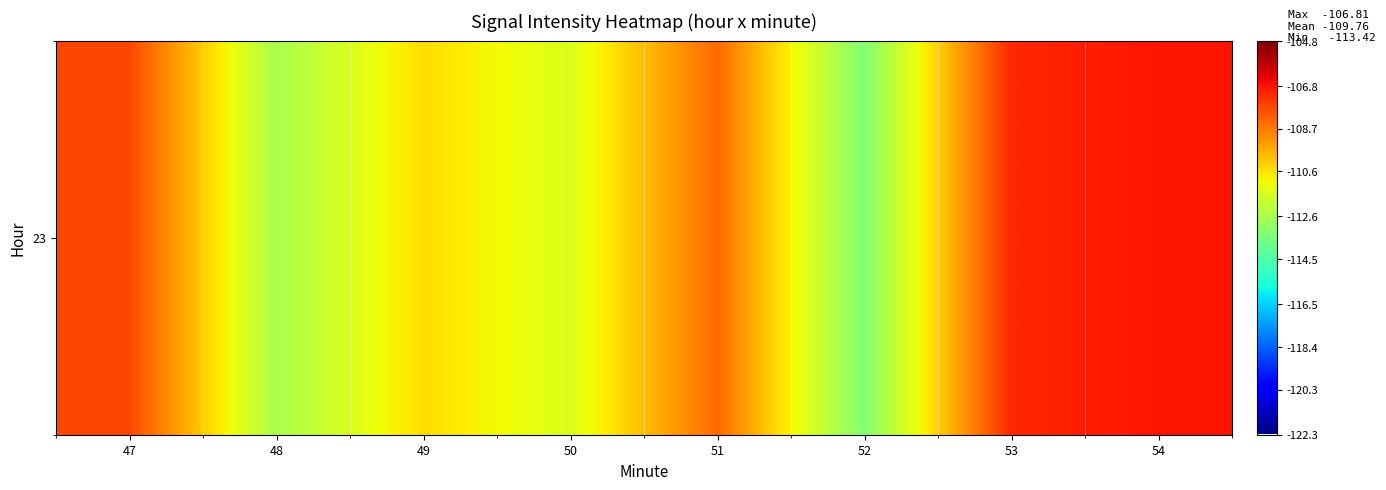

How many data points are above -108?

3